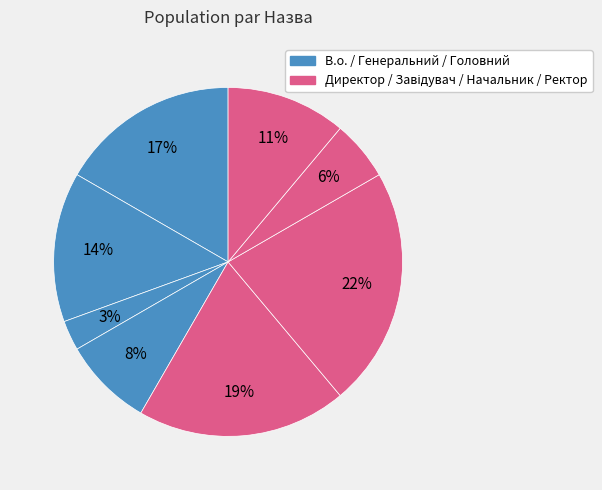

Count the number of slices in the pie.

8